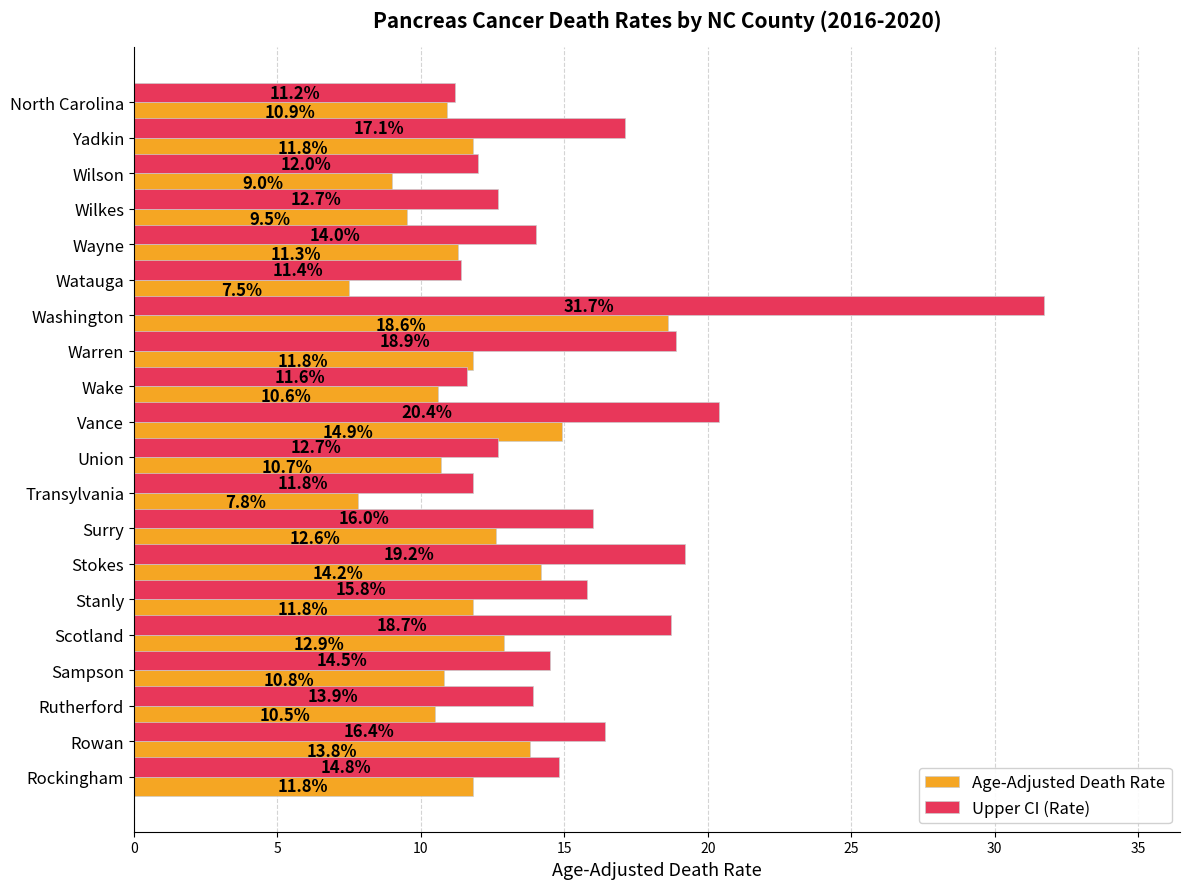

At how many categories does at least one series exceed 15?

9